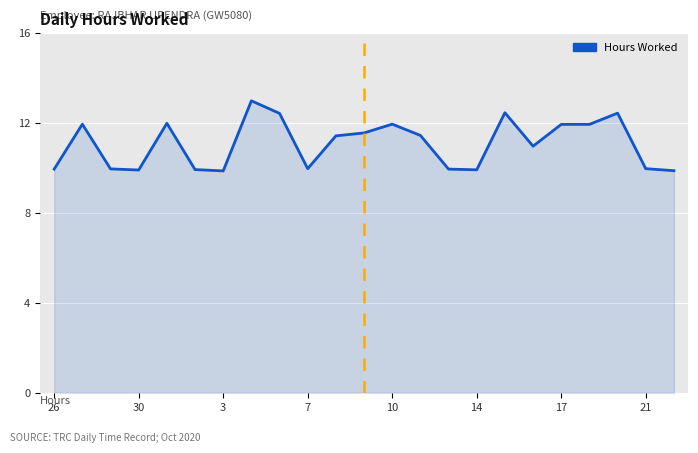

What is the smallest value displayed?

9.9